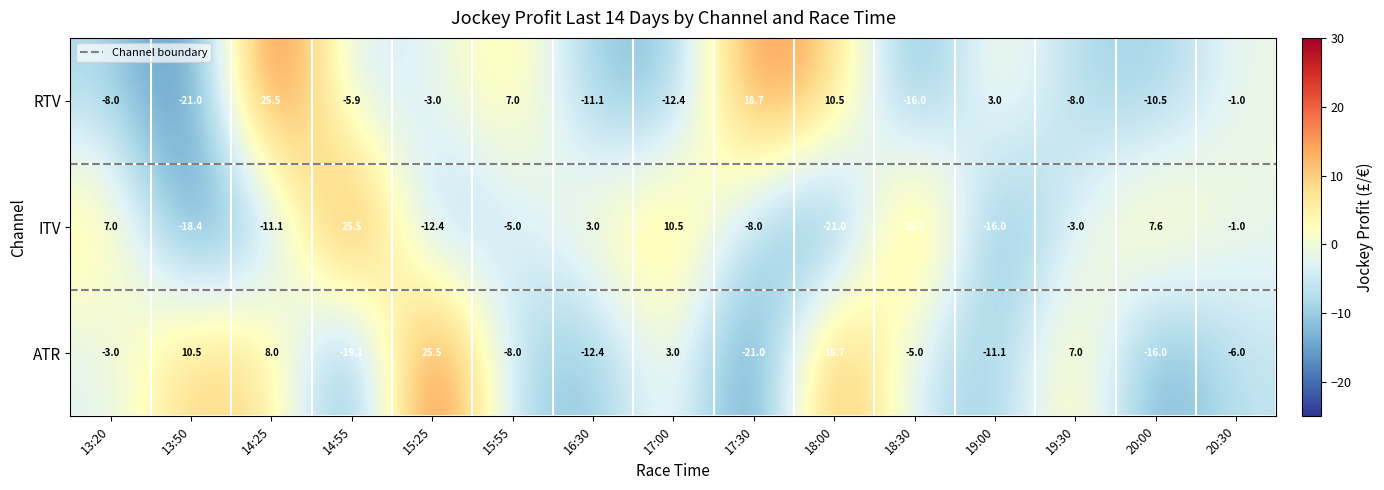

What is the sum of all RTV values?

-32.2